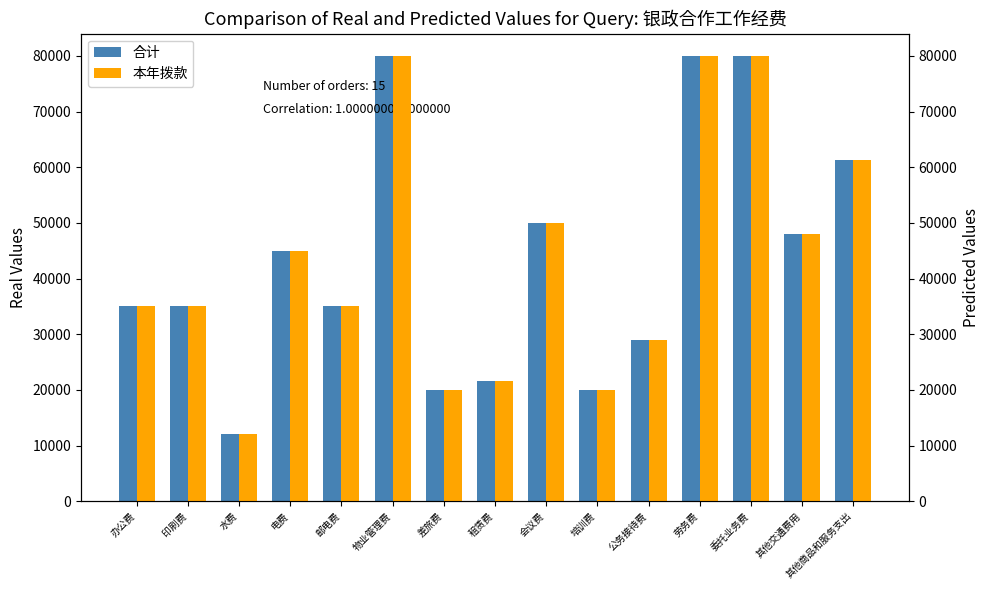

The value of 本年拨款 at 印刷费 is 8080.2. True or false?

False